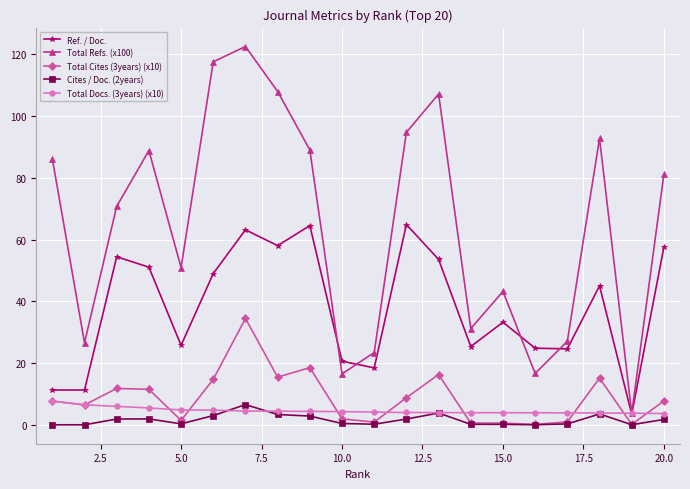

Which series has the widest spread of values?

Total Refs. (x100)